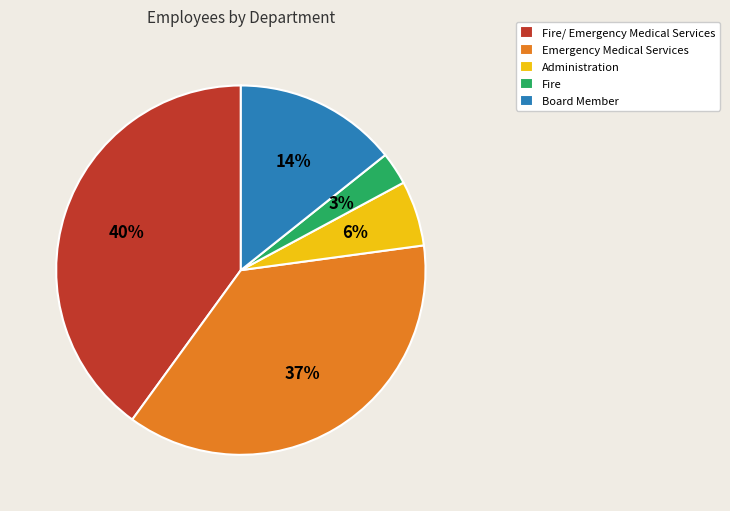

To the nearest percent, what is the combined percentage of Fire and Board Member?

17%